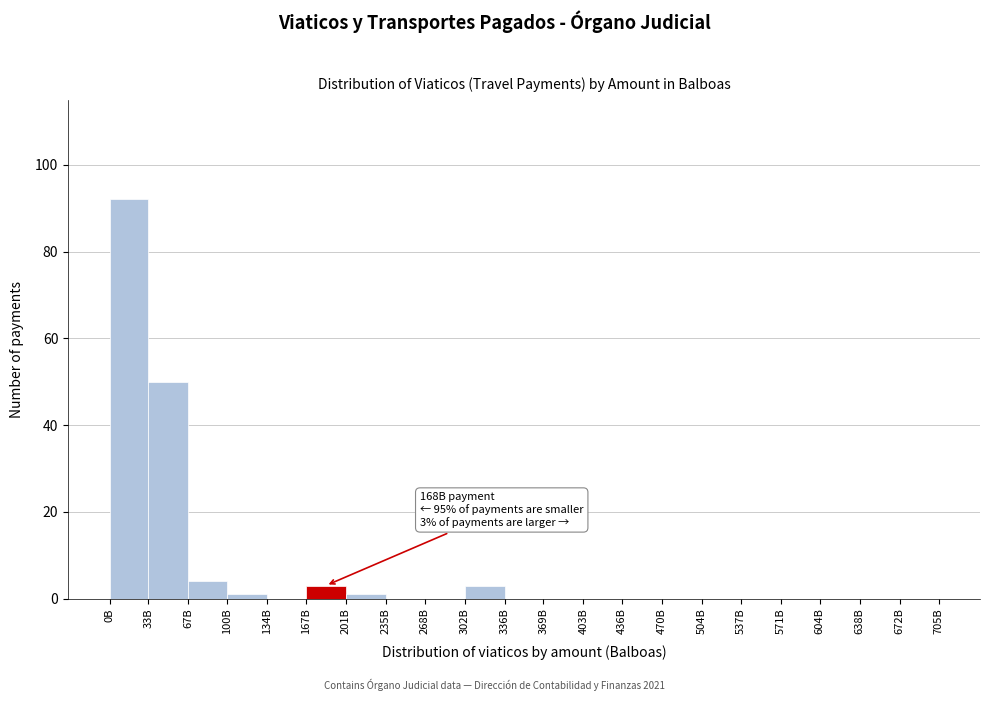

Reading left to right, what are all the values shown in this chart?

0B=92	33B=50	67B=4	100B=1	134B=0	167B=3	201B=1	235B=0	268B=0	302B=3	336B=0	369B=0	403B=0	436B=0	470B=0	504B=0	537B=0	571B=0	604B=0	638B=0	672B=0